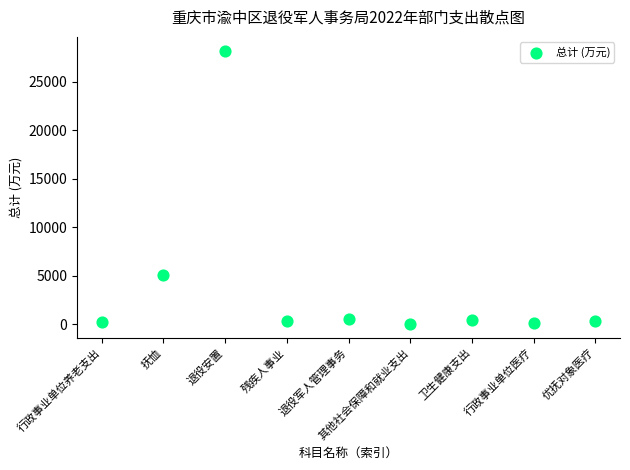

What is the average Y value?

3904.4